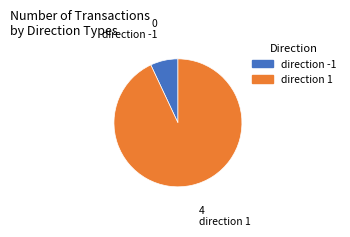

Is there a majority slice in this chart?

Yes